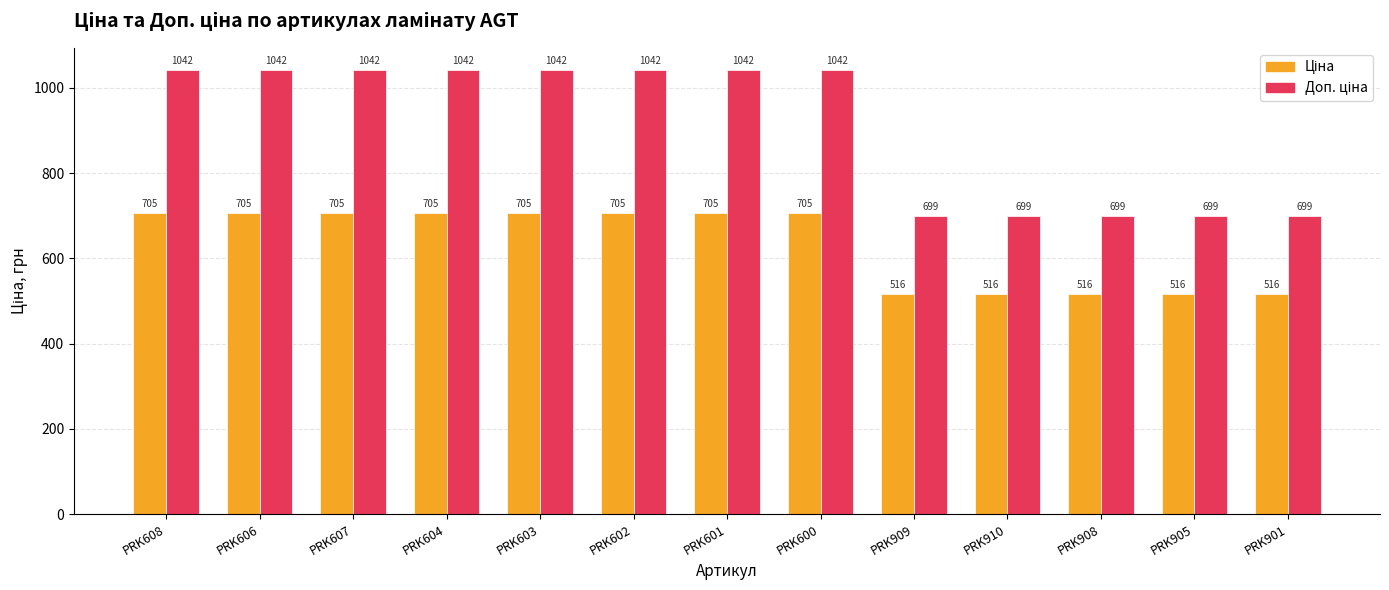

What is the greatest value displayed?

1042.0